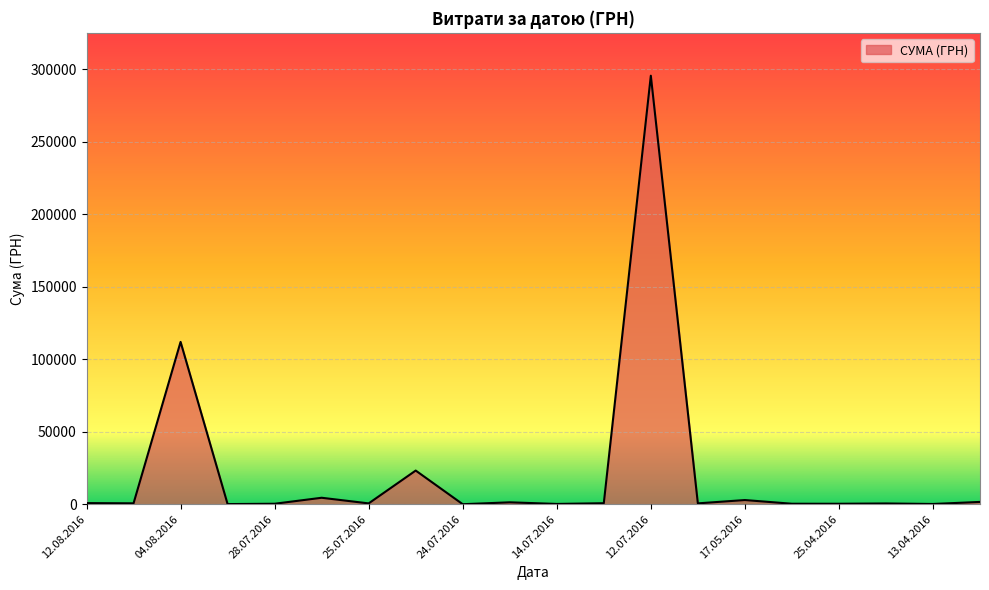

Does the chart have visible grid lines?

Yes